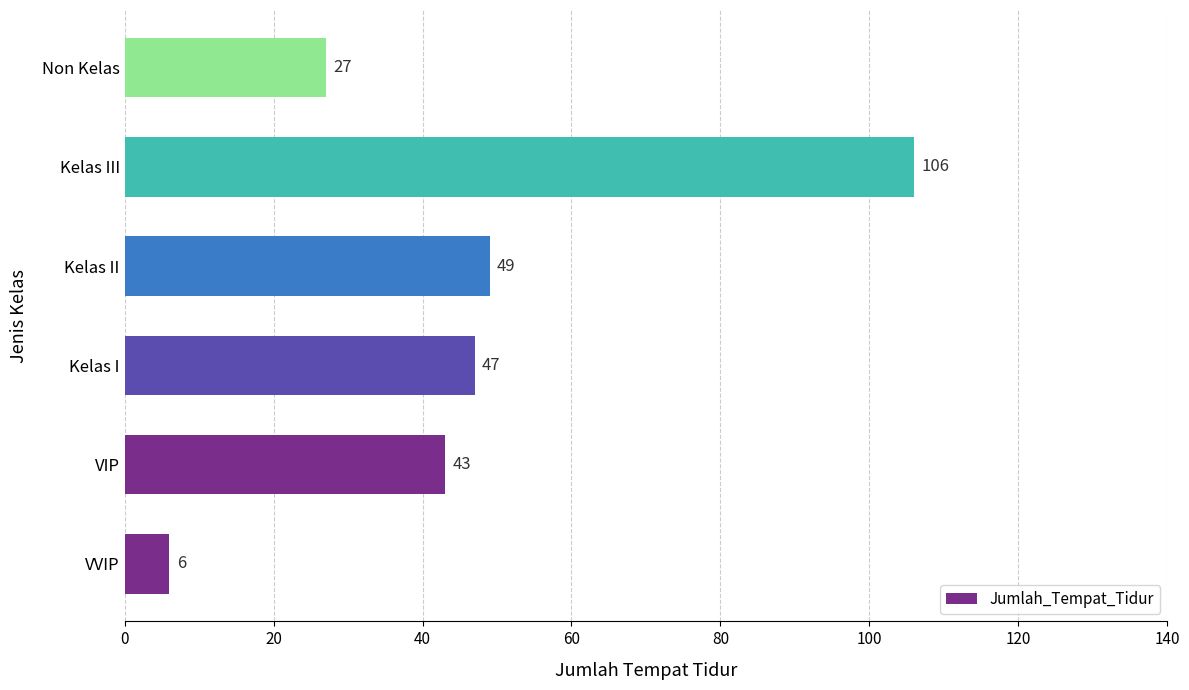

List the labels in order of value, smallest first.

VVIP, Non Kelas, VIP, Kelas I, Kelas II, Kelas III